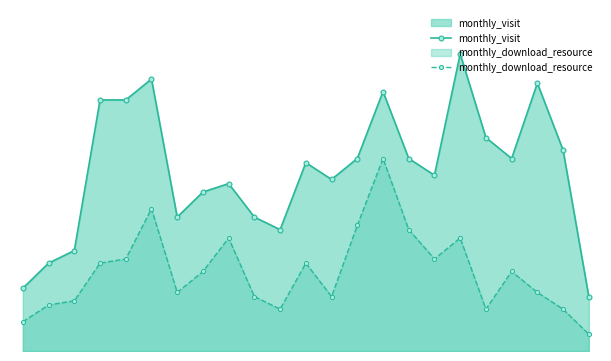

What is the value of the monthly_download_resource point at the 13th from the left?

13